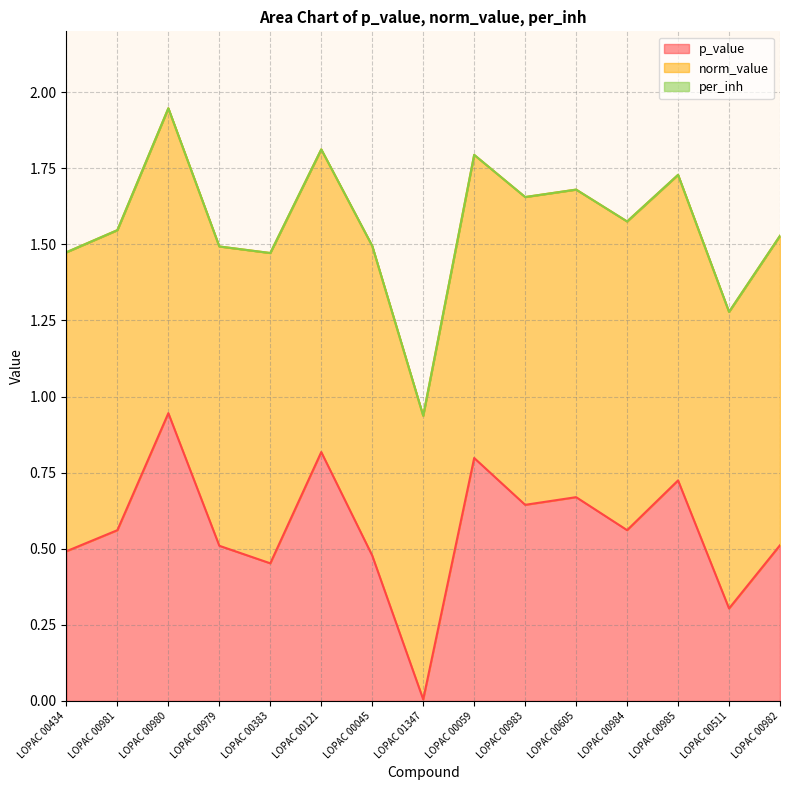

Which has a higher value, LOPAC 00434 or LOPAC 00985?

LOPAC 00985